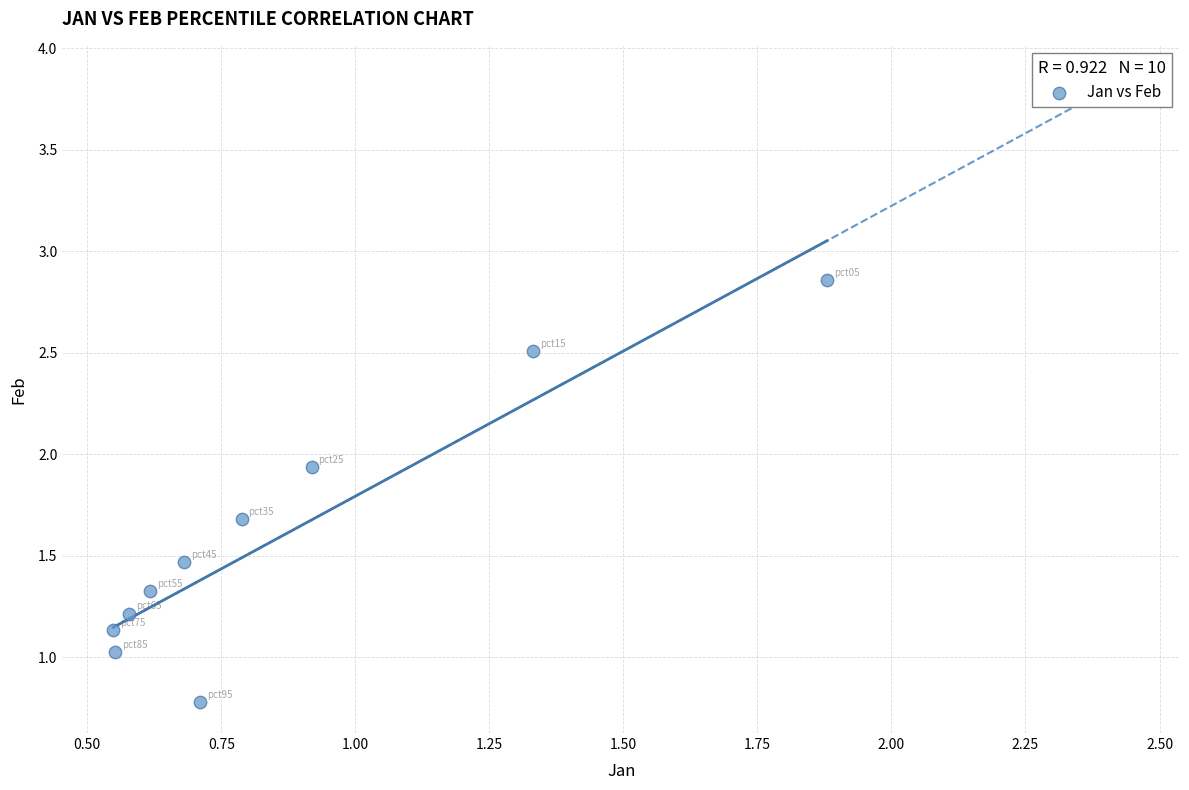

What is the range of Y values (max minus min)?

2.1